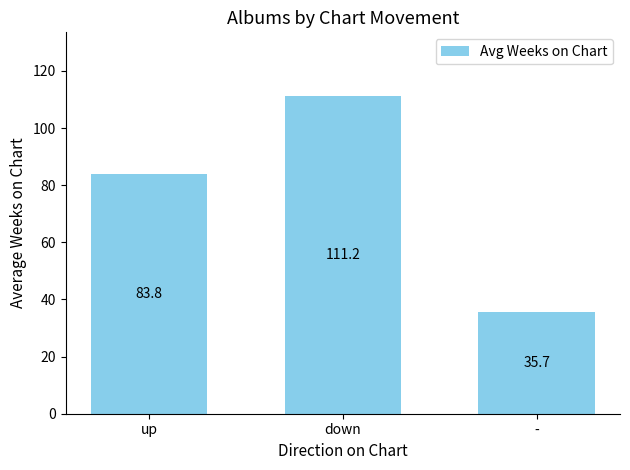

What position from the right is up?

3